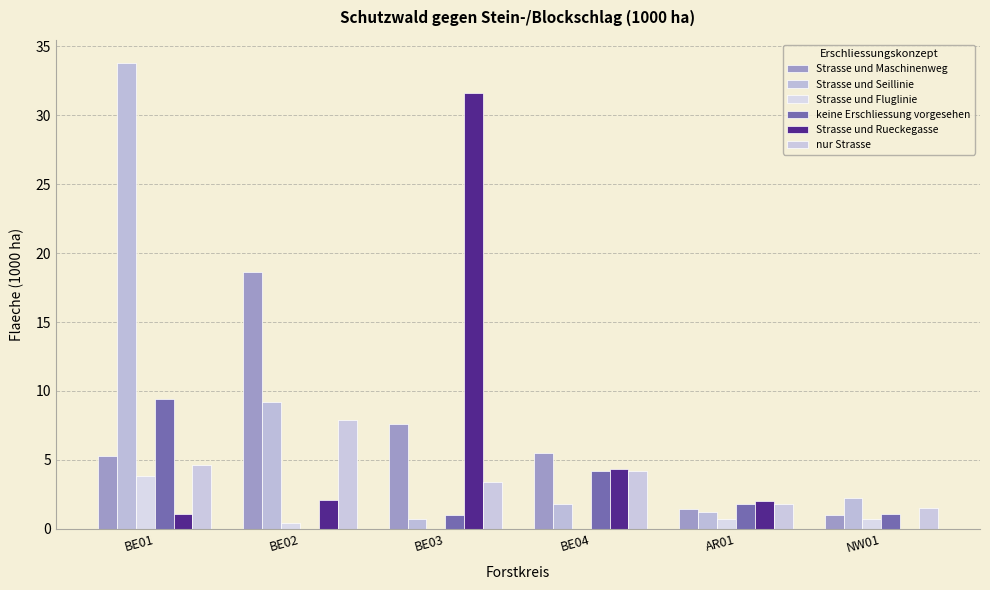

What are all the series names shown in the legend?

Strasse und Maschinenweg, Strasse und Seillinie, Strasse und Fluglinie, keine Erschliessung vorgesehen, Strasse und Rueckegasse, nur Strasse